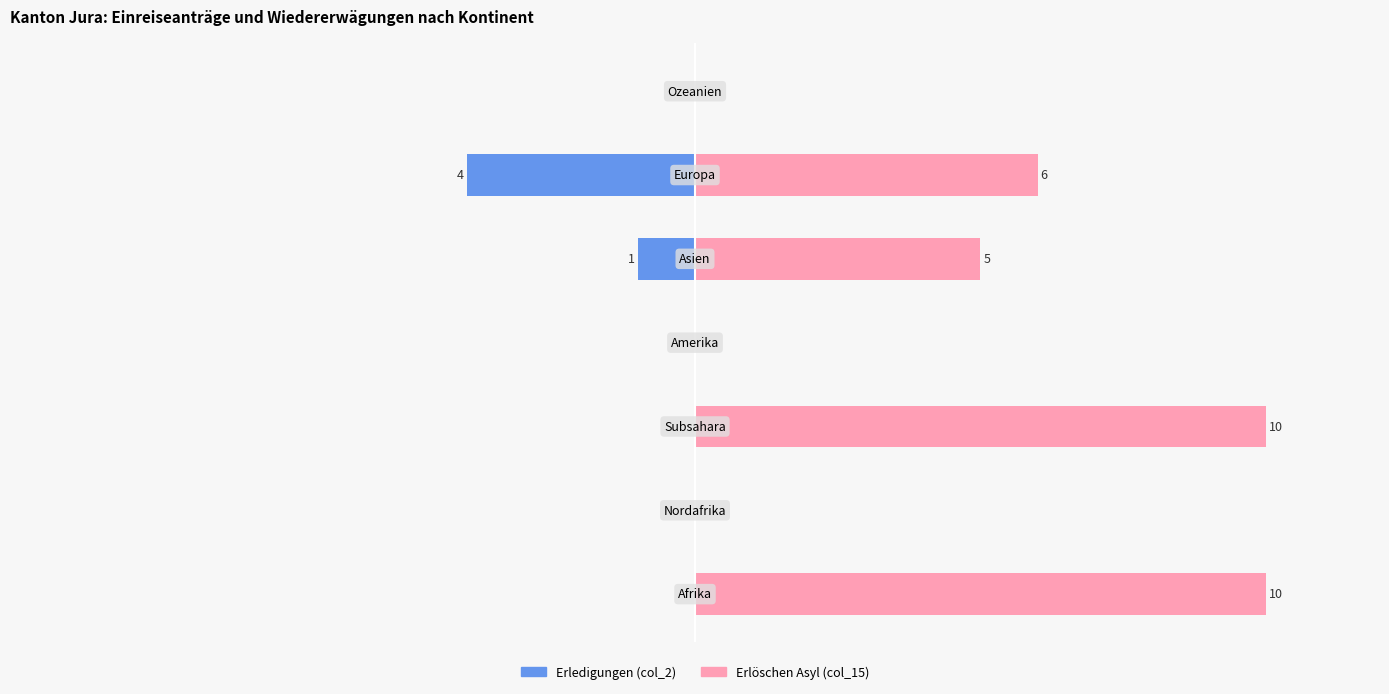

At how many categories does at least one series exceed 5?

3